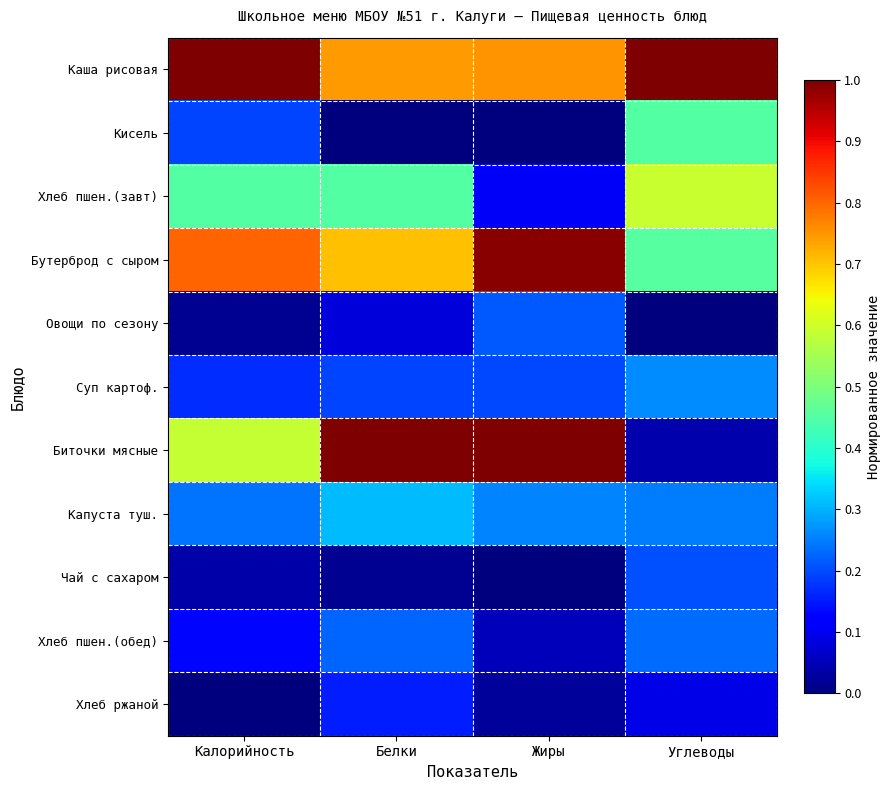

List the series in order of their peak value, lowest first.

Хлеб ржаной, Чай с сахаром, Овощи по сезону, Хлеб пшен.(обед), Суп картоф., Капуста туш., Кисель, Хлеб пшен.(завт), Бутерброд с сыром, Каша рисовая, Биточки мясные